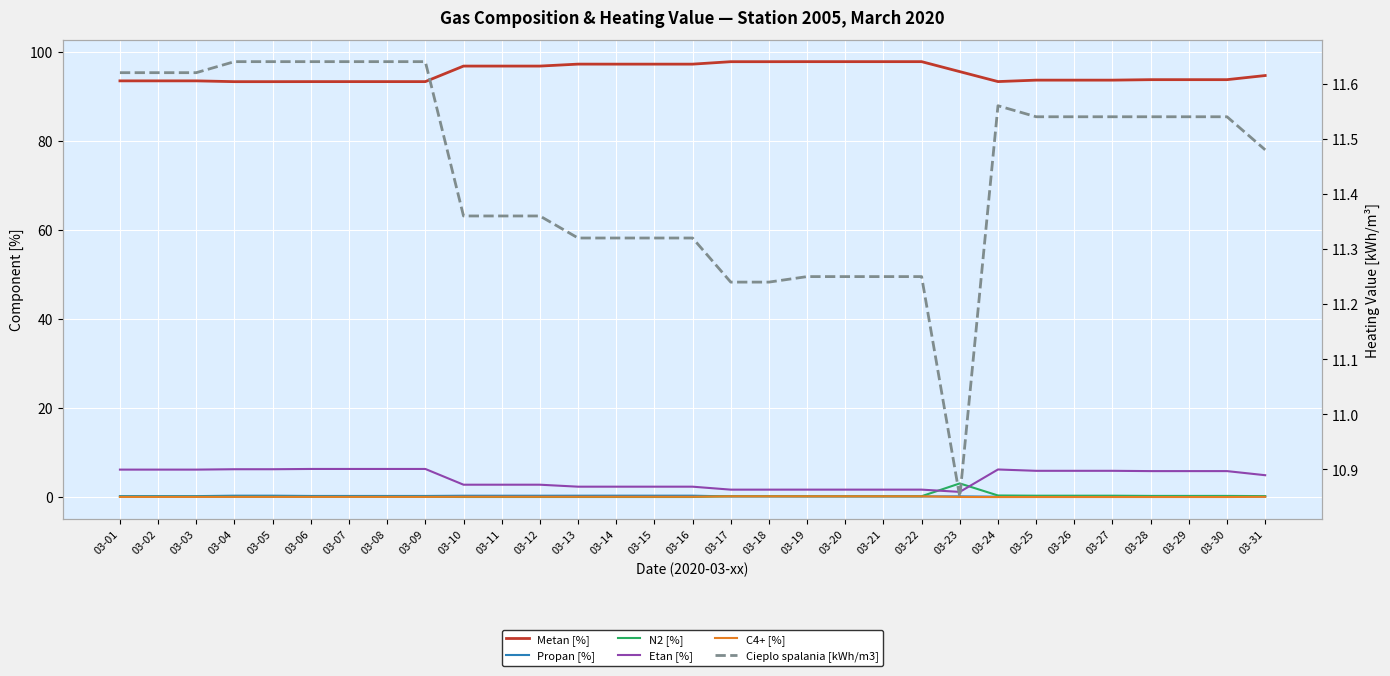

Which series has the largest total across all categories?

Metan [%]